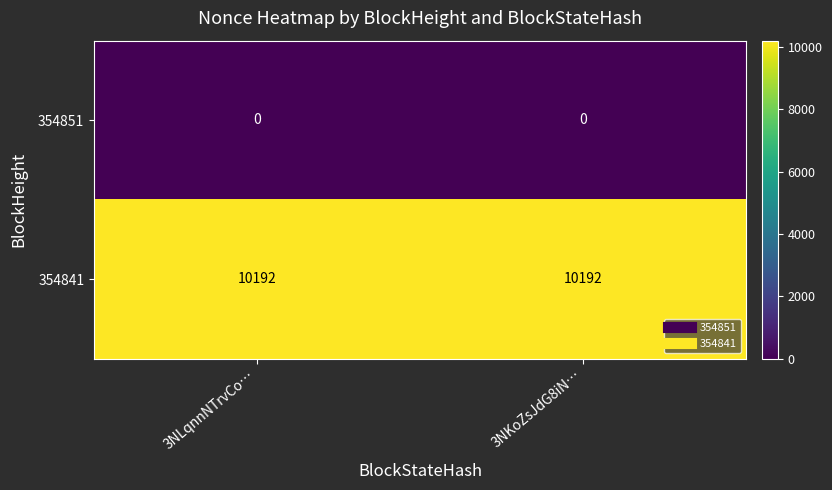

Reading left to right, extract all data points from this chart.

354851: 0	0
354841: 10192	10192